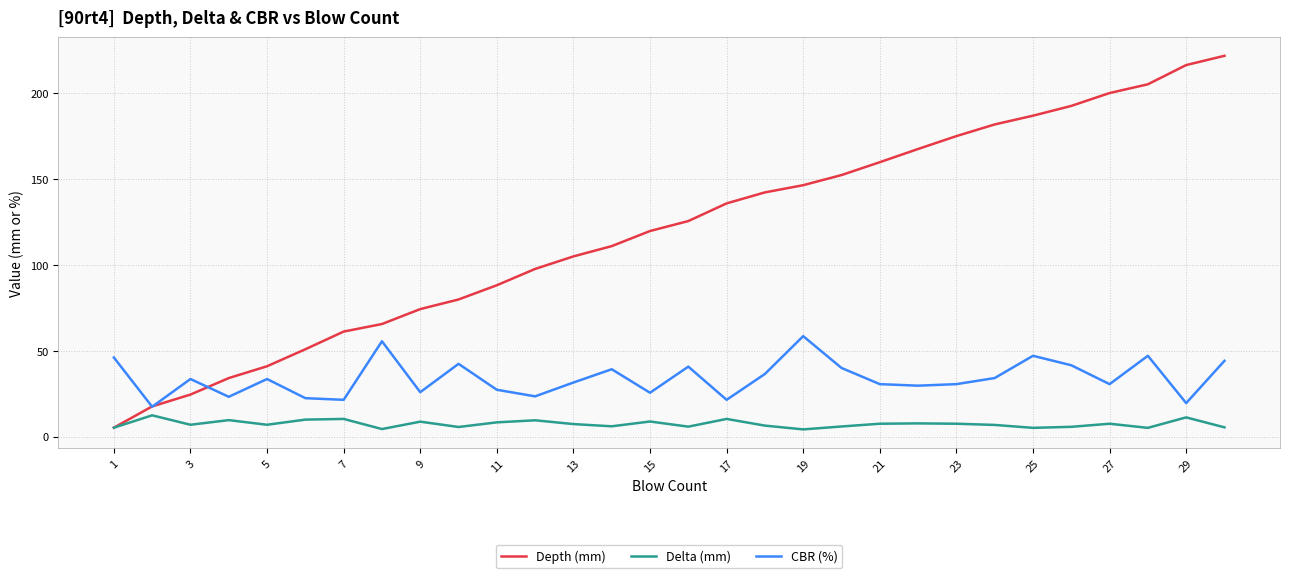

Which series has the largest range (max minus min)?

Depth (mm)